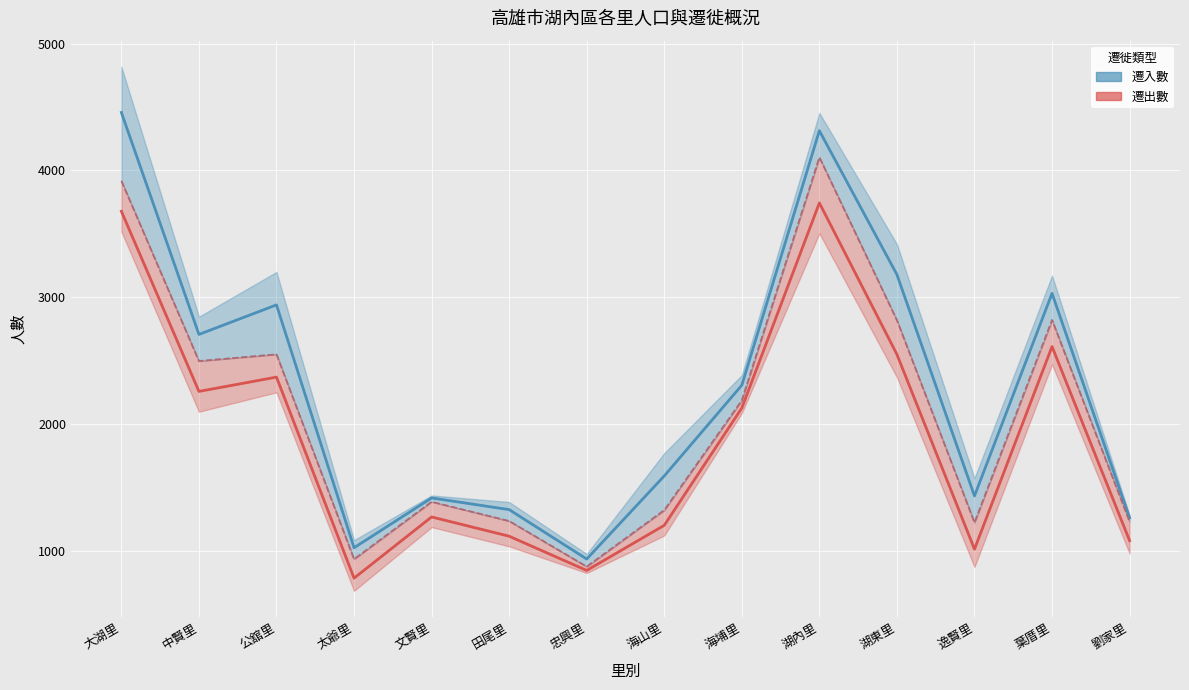

What is the difference between the highest and lowest values at 劉家里?

180